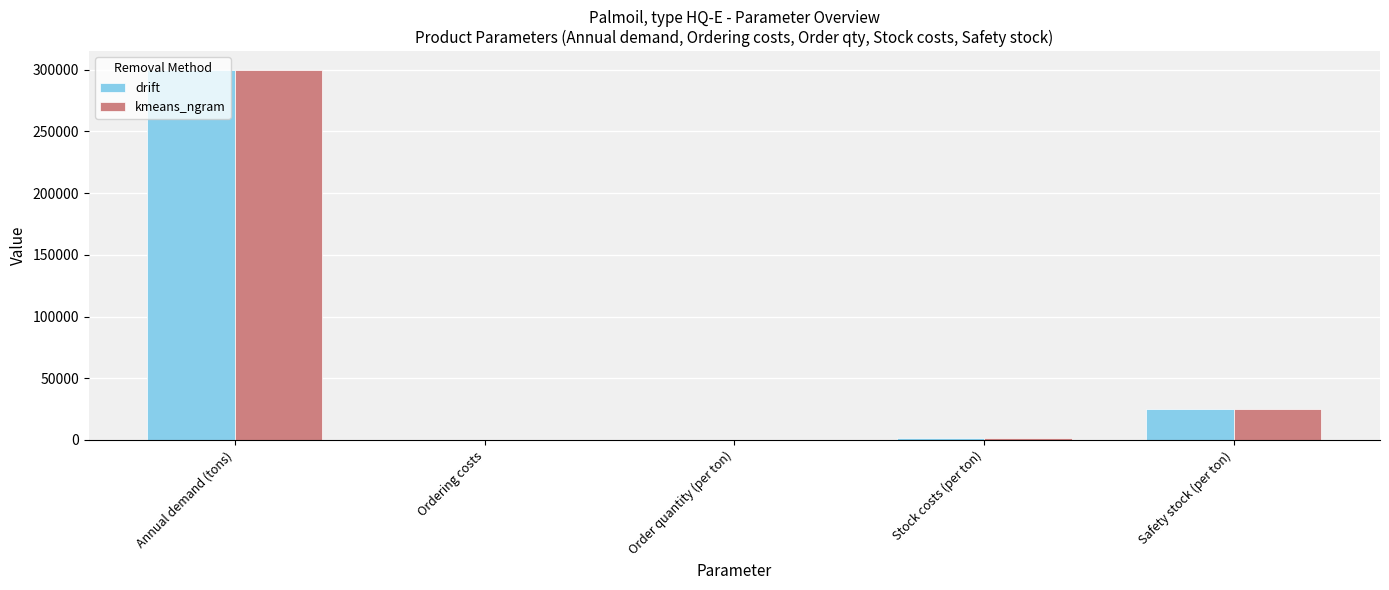

At which label does drift reach its peak?

Annual demand (tons)